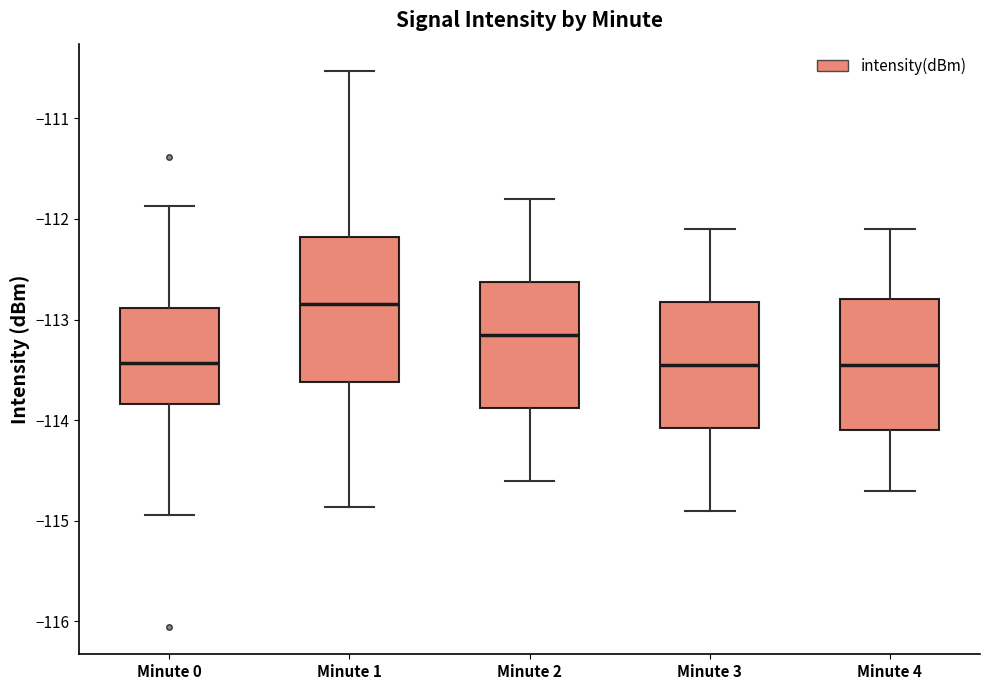

Reading left to right, read every box against the y-axis: the position of its median line, the range the box covers, and the ends of its whiskers. The values are not printed on the chart, so give them approximately, as read against the axis.

Minute 0: median -113.4, box -113.8 to -112.9, whiskers -114.9 to -111.9
Minute 1: median -112.8, box -113.6 to -112.2, whiskers -114.9 to -110.5
Minute 2: median -113.1, box -113.9 to -112.6, whiskers -114.6 to -111.8
Minute 3: median -113.4, box -114.1 to -112.8, whiskers -114.9 to -112.1
Minute 4: median -113.4, box -114.1 to -112.8, whiskers -114.7 to -112.1